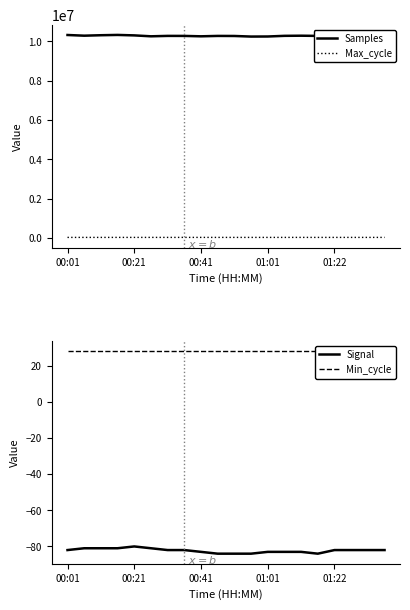

What is the maximum value for Samples?

10334512